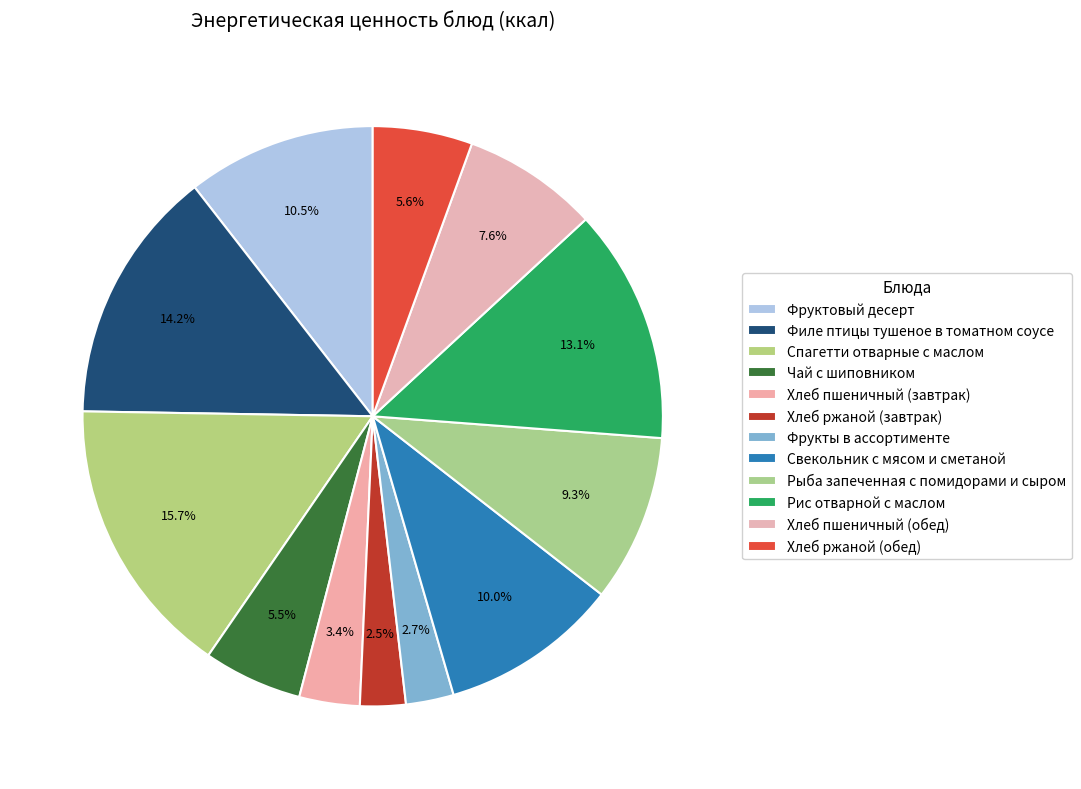

Does any single category account for the majority?

No